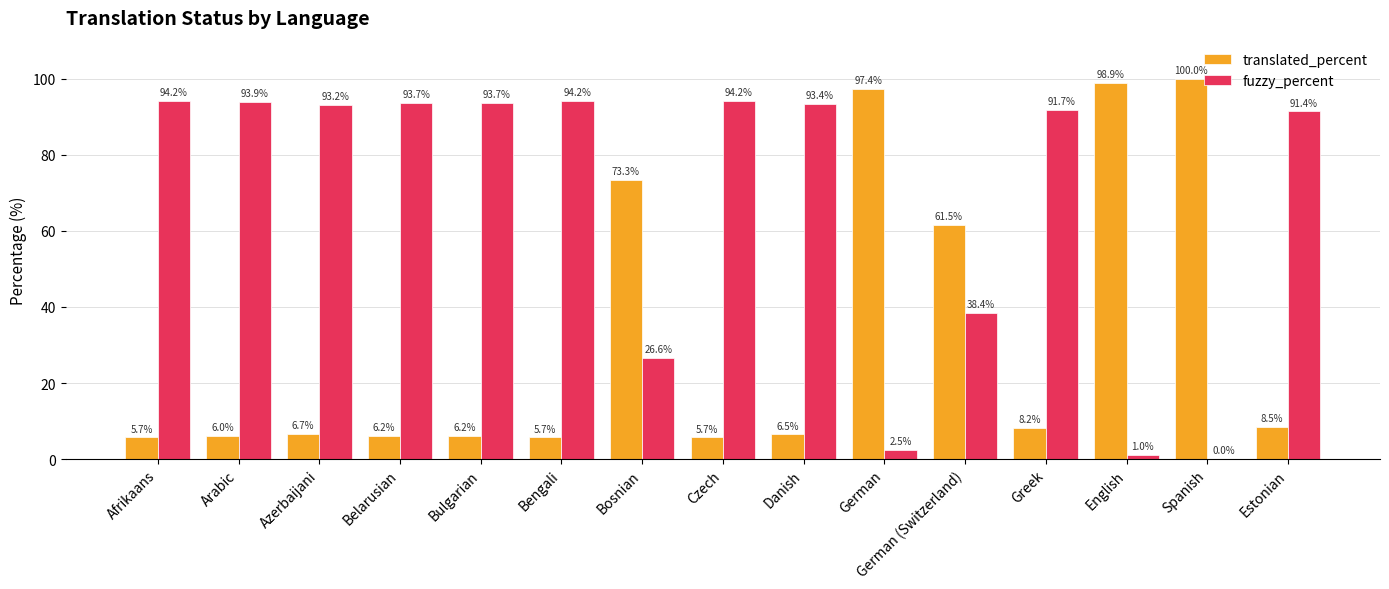

Which series has the widest spread of values?

translated_percent